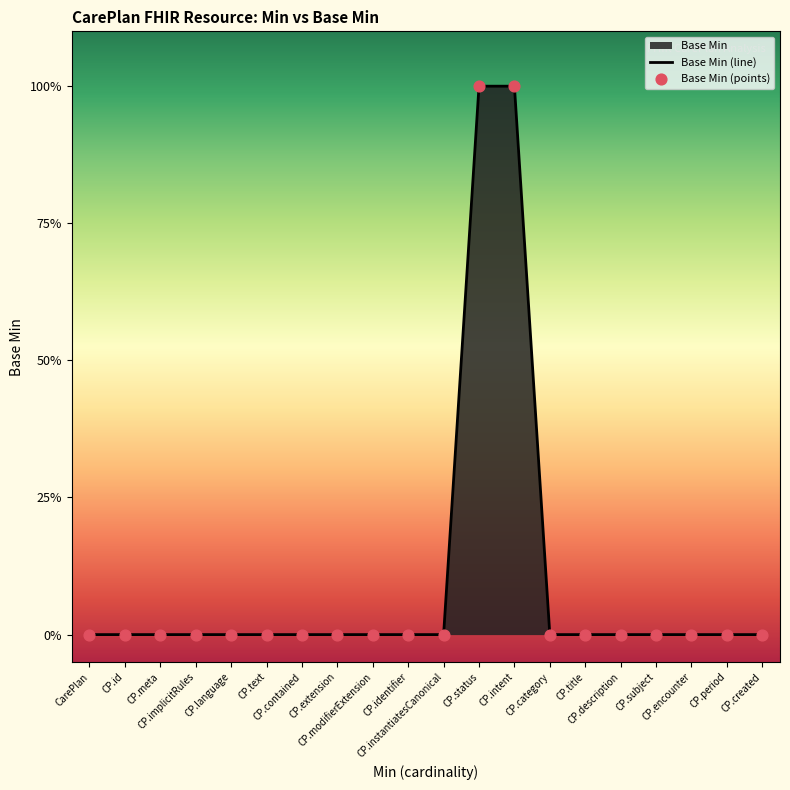

Is the value of Base Min (points) at CP.created greater than the value of Base Min (line) at CP.modifierExtension?

No